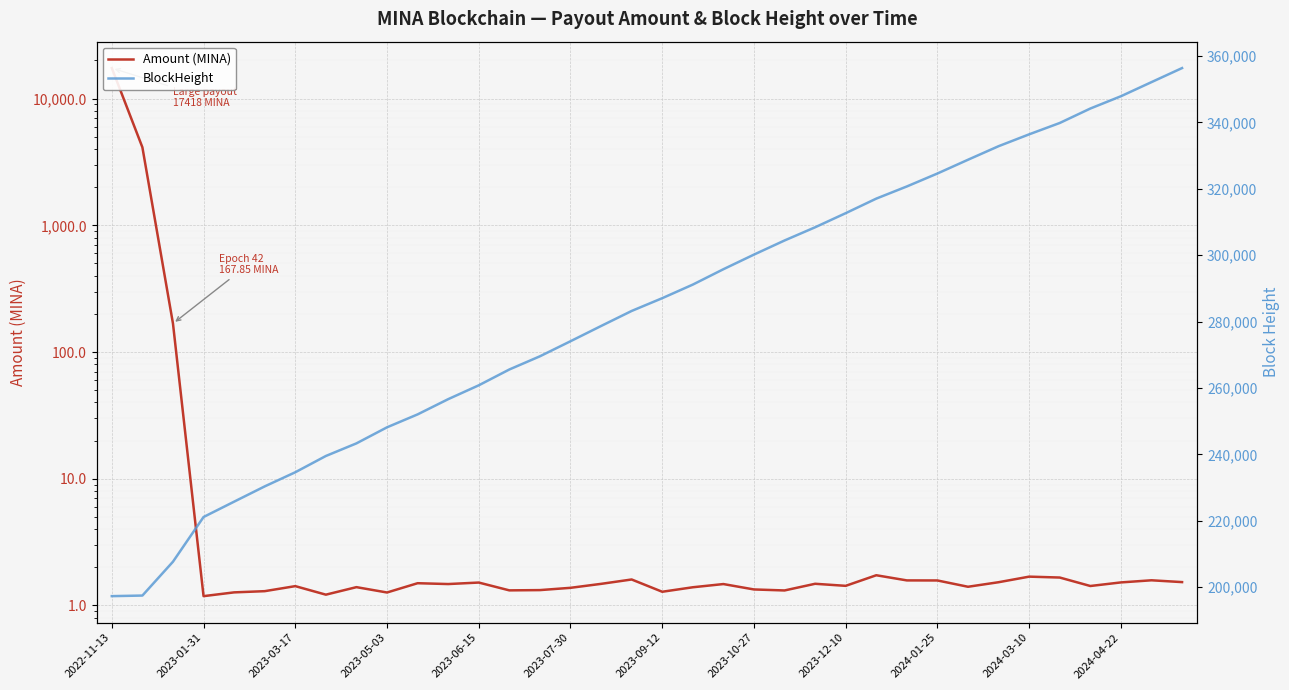

List the series in order of their overall mean, lowest first.

Amount (MINA), BlockHeight